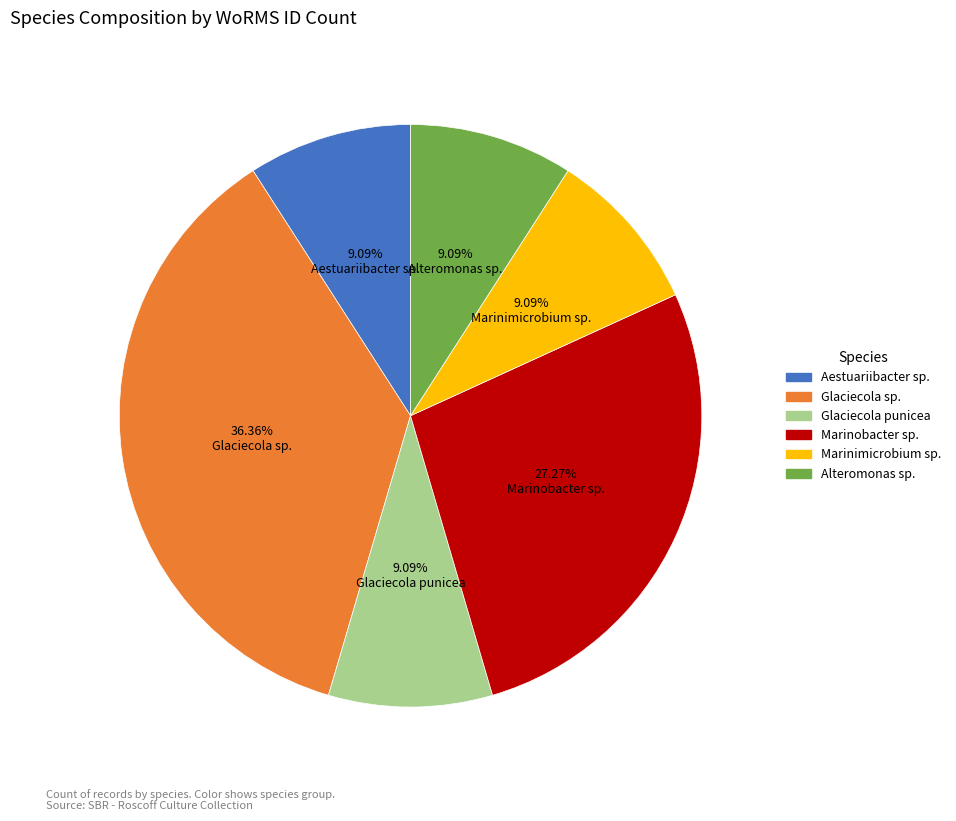

Is there a majority slice in this chart?

No